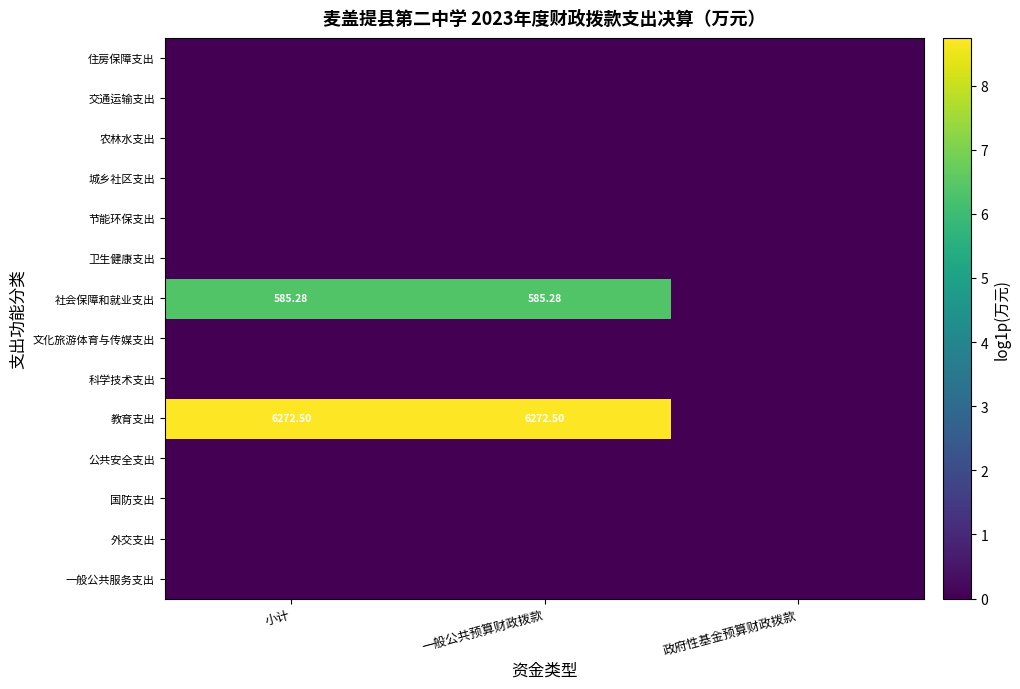

Between 小计 and 政府性基金预算财政拨款, which is larger?

小计